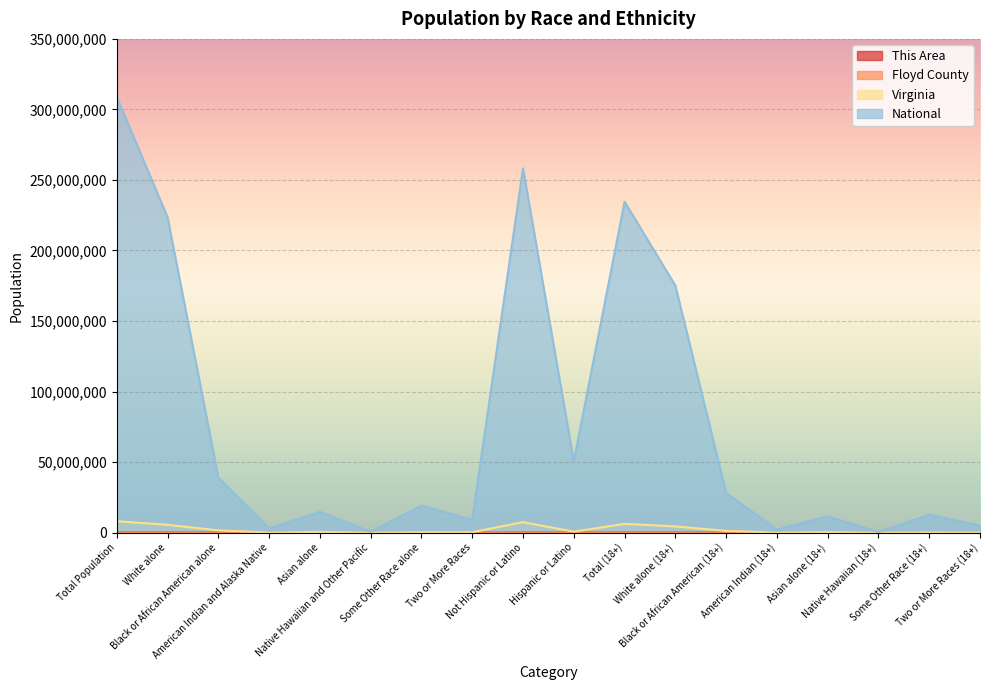

Is it true that National equals 308745538 at Total Population?

True